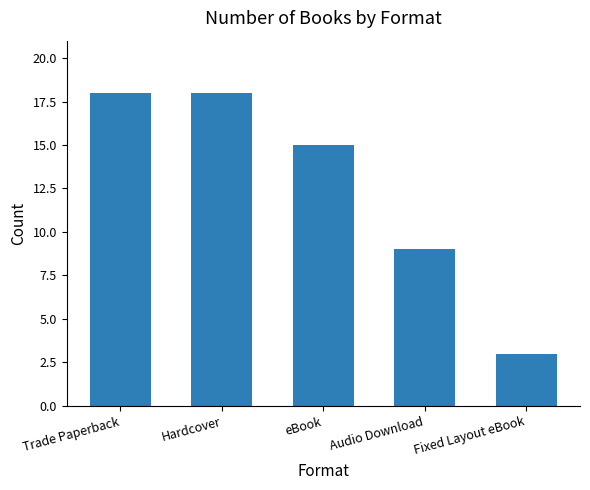

What position from the right is eBook?

3